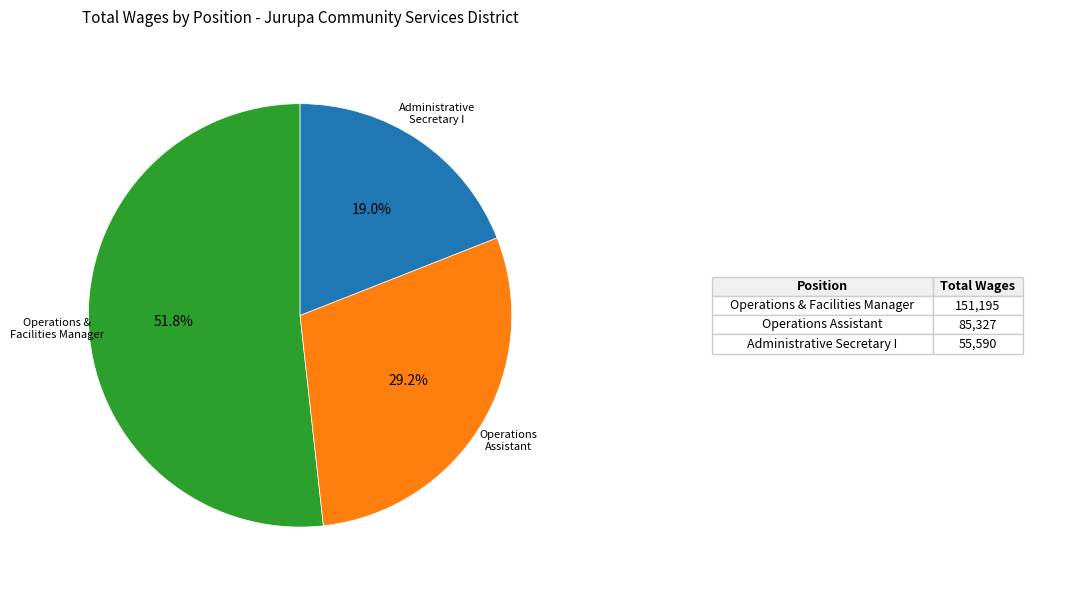

Is there any slice that represents more than half of the pie?

Yes